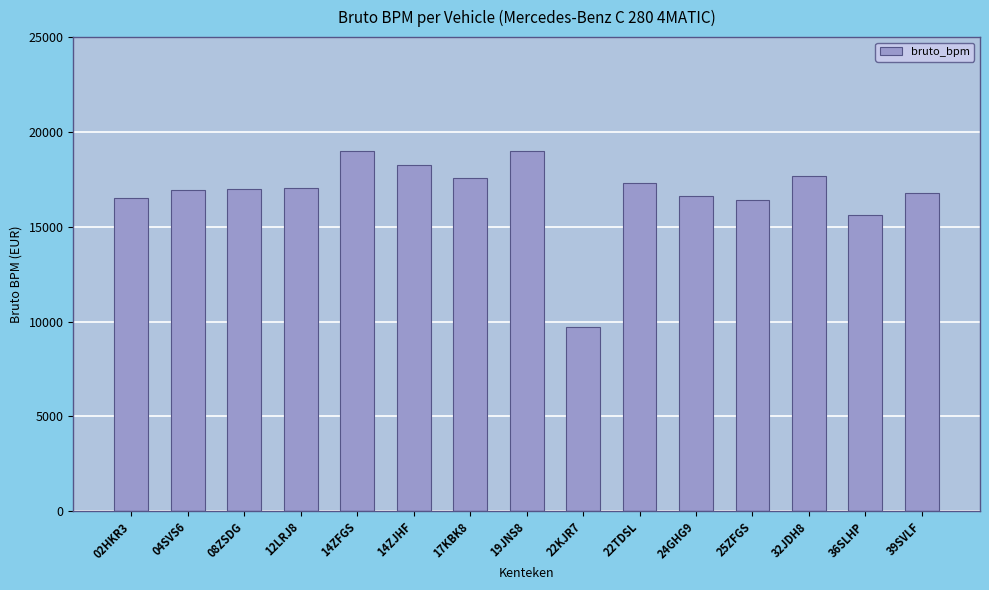

What is the label of the 2nd bar from the right?

36SLHP